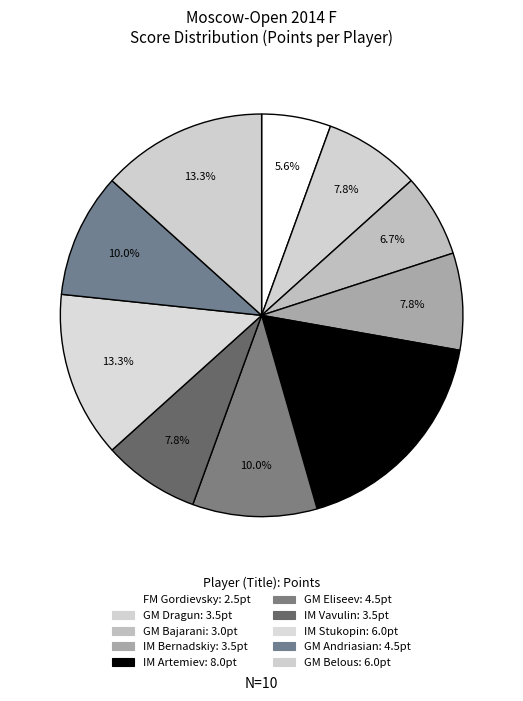

Count the number of slices in the pie.

10